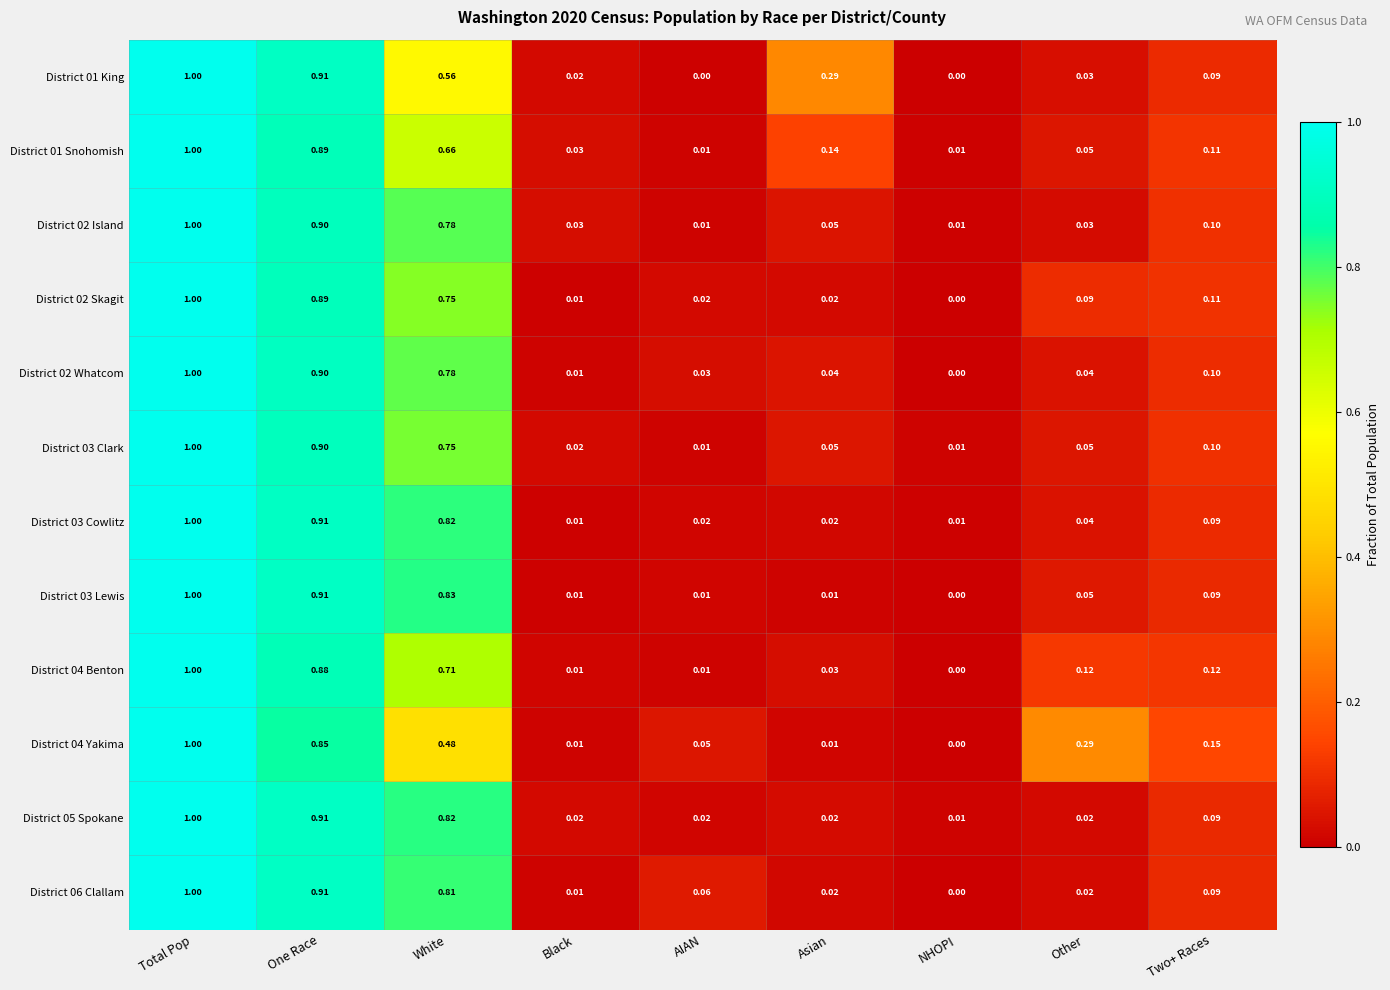

Is the value of District 01 Snohomish at White greater than the value of District 02 Island at One Race?

No